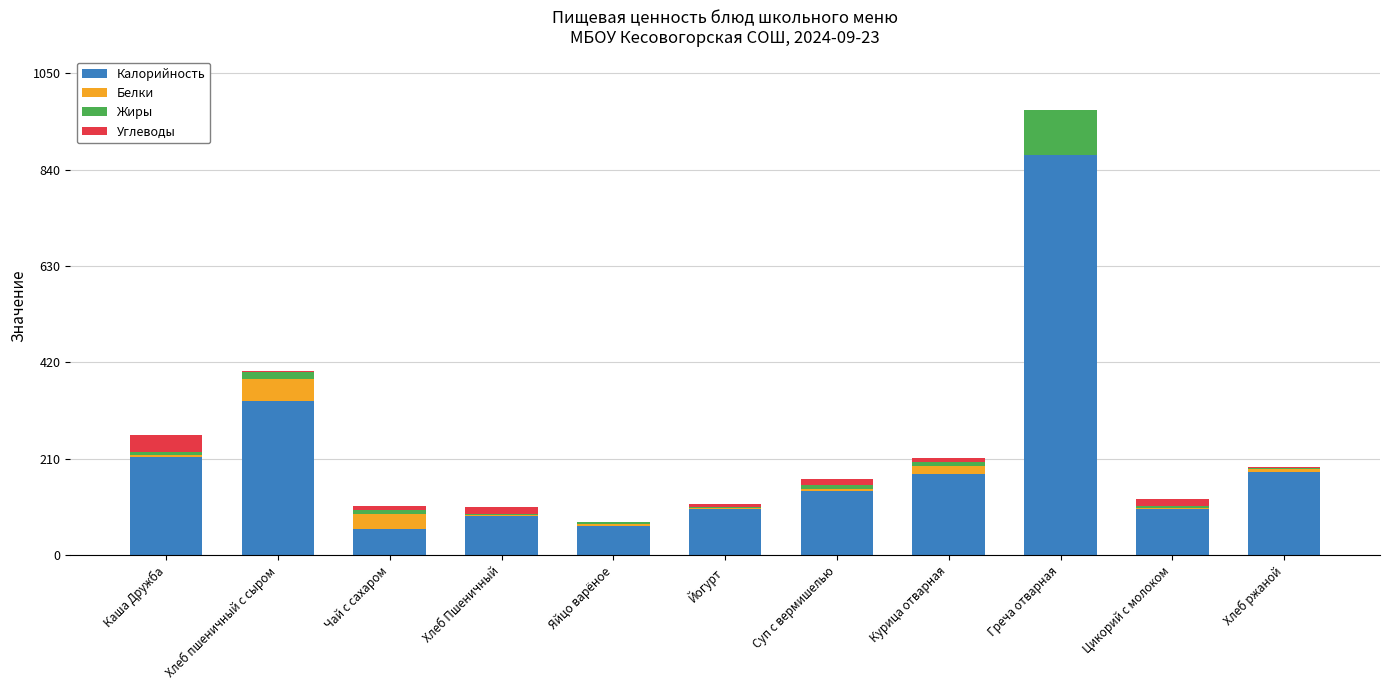

At which label does Калорийность reach its peak?

Греча отварная